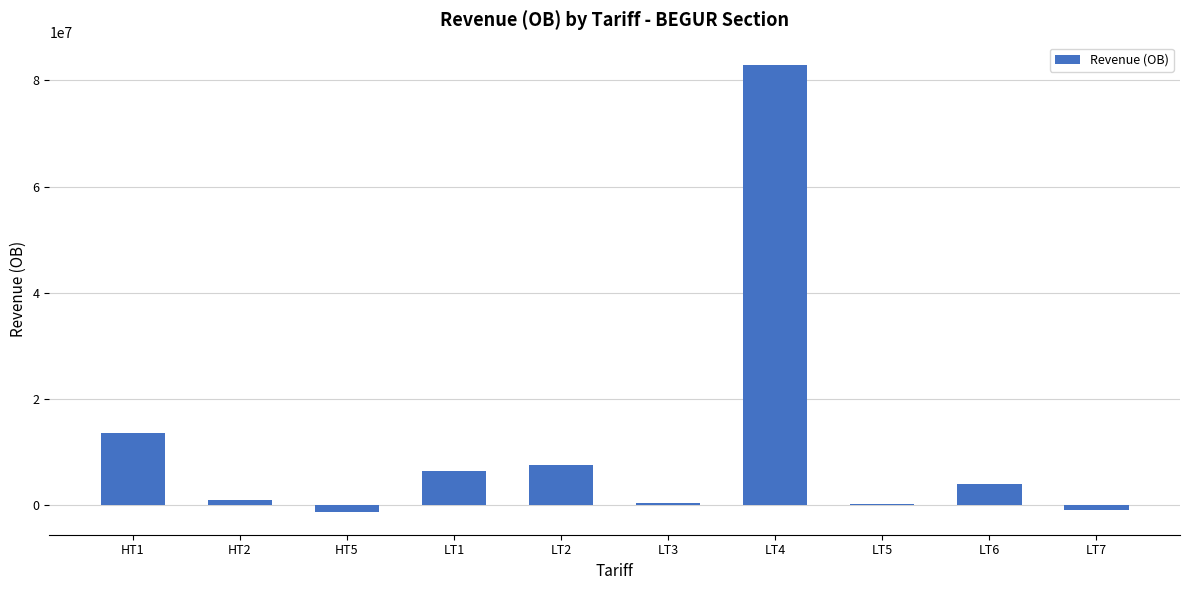

What is the change in value from LT2 to LT6?

-3608874.6